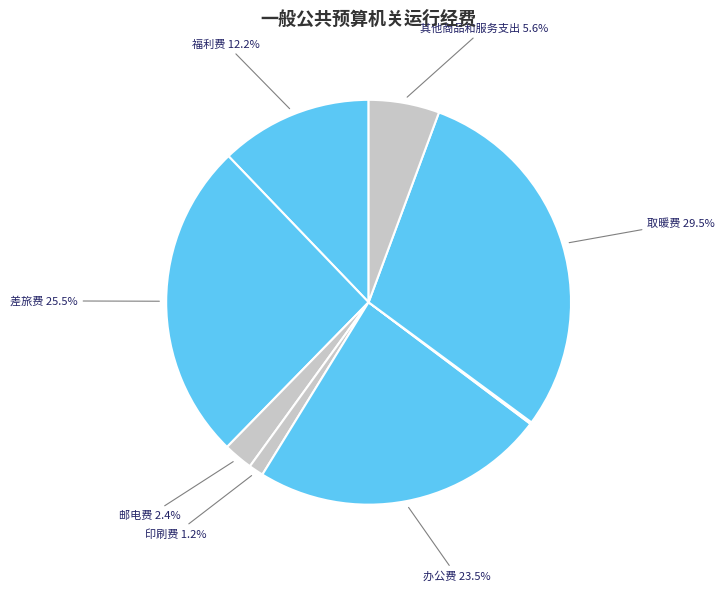

How many segments does this pie chart have?

8